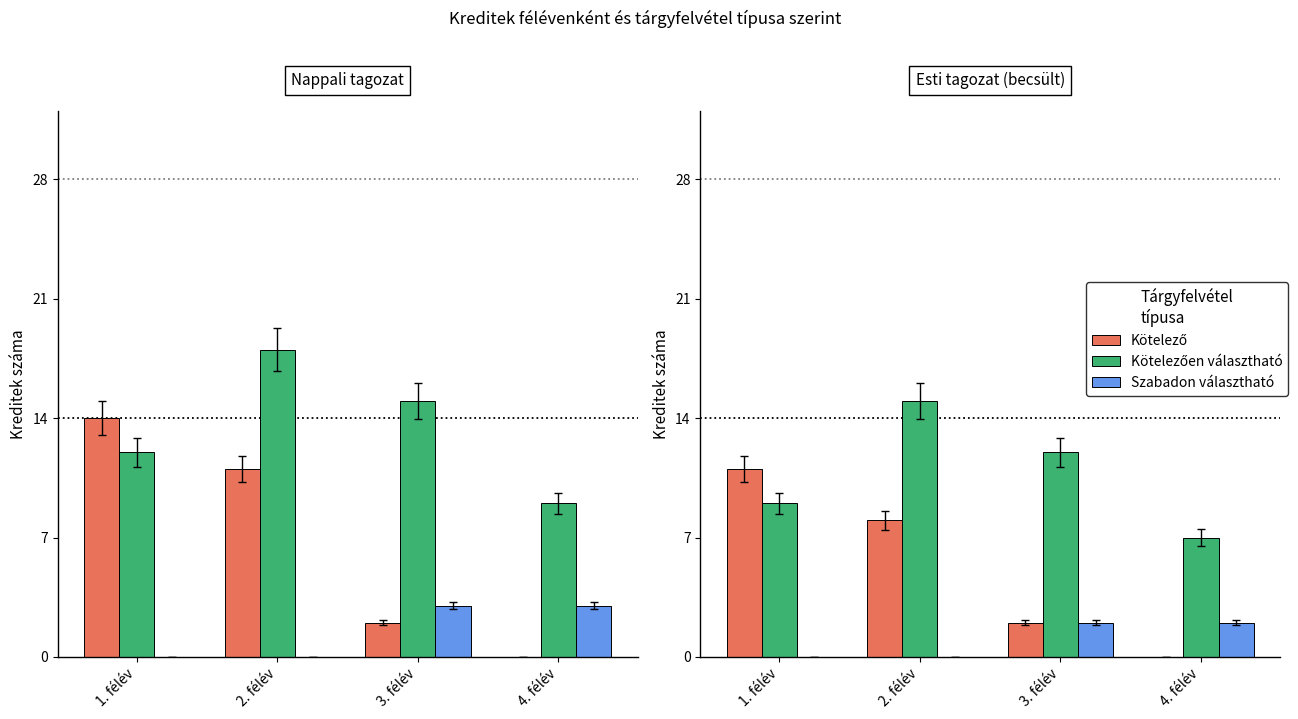

Which category has the lowest value across all series?

4. félév